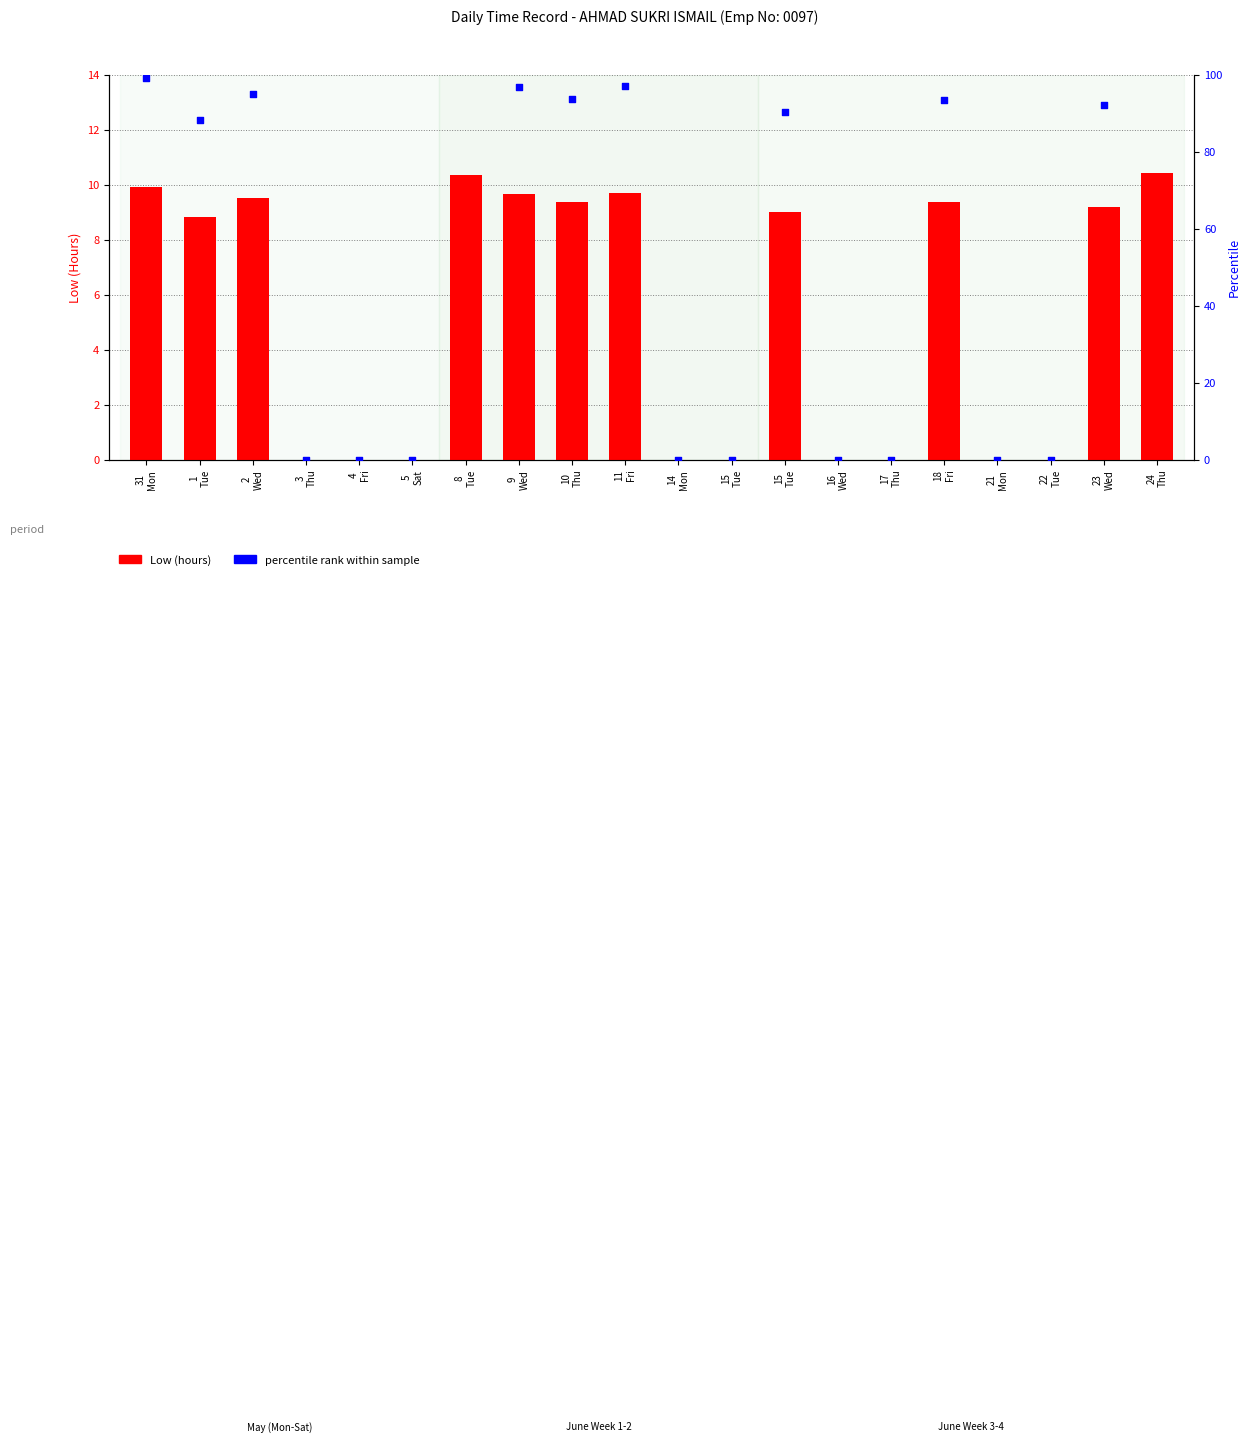

What are all the series names shown in the legend?

Low (hours), percentile rank within sample